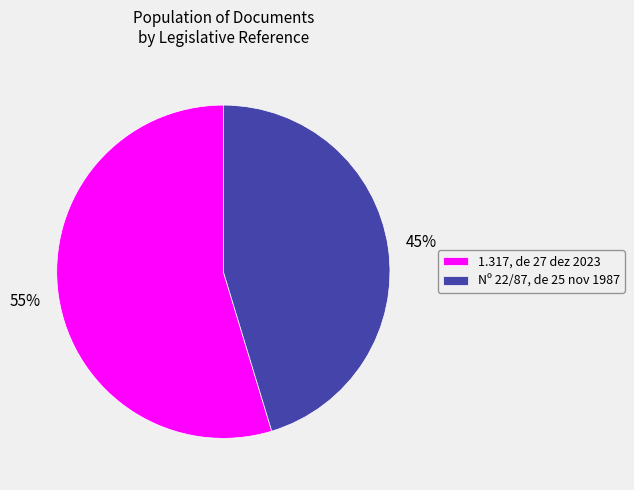

Between Nº 22/87, de 25 nov 1987 and 1.317, de 27 dez 2023, which is larger?

1.317, de 27 dez 2023